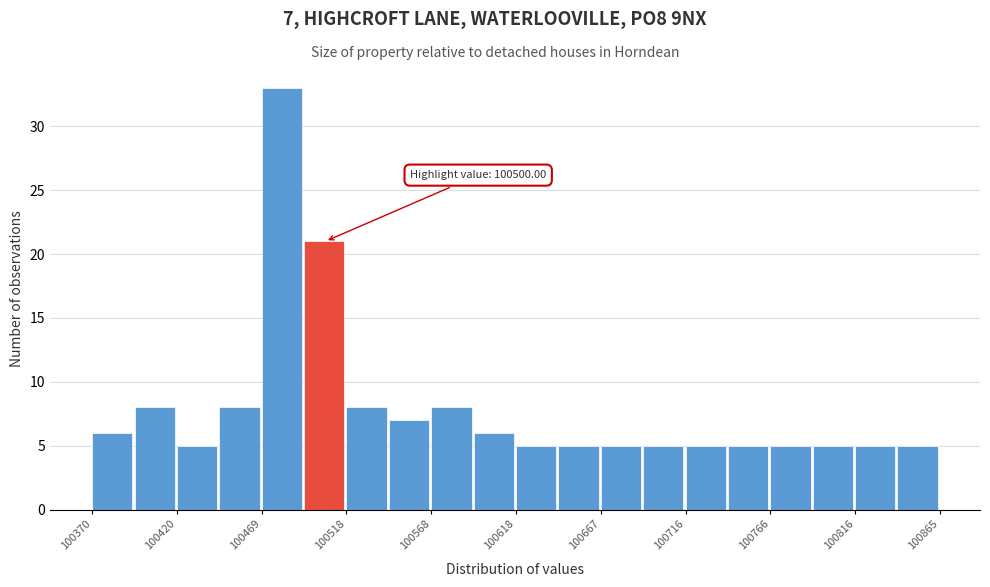

Over which range of the x-axis is the bar tallest?

100470 to 100495